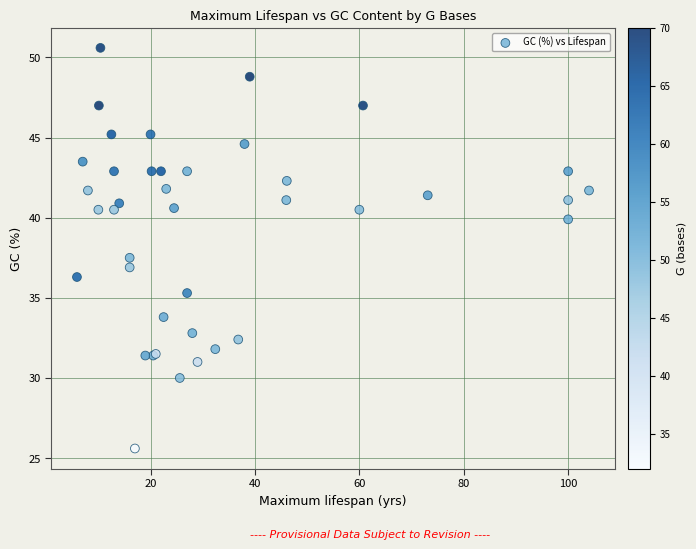

What Y value in the scatter plot is closest to 38?

37.5